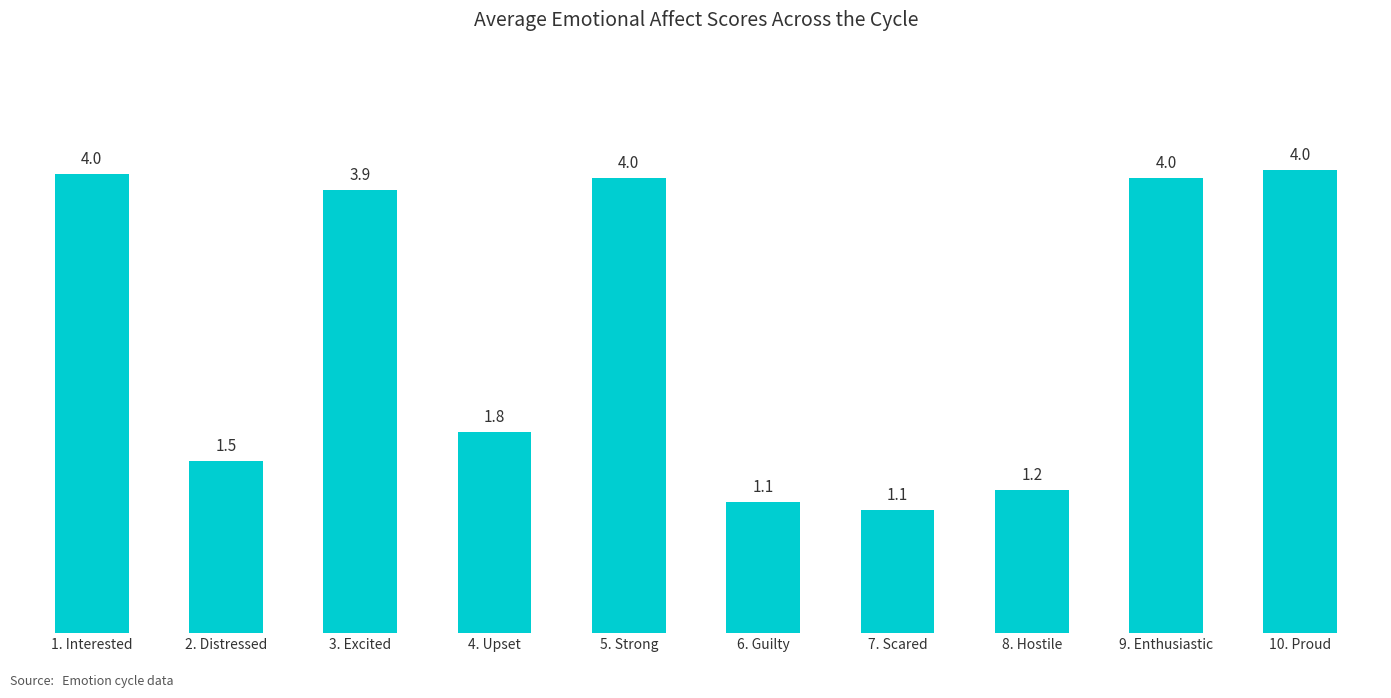

Which has a higher value, 10. Proud or 3. Excited?

10. Proud